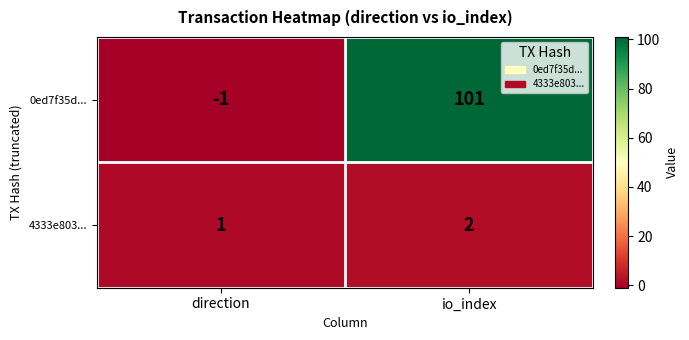

What is the difference between the maximum and minimum values in the 0ed7f35d... series?

102